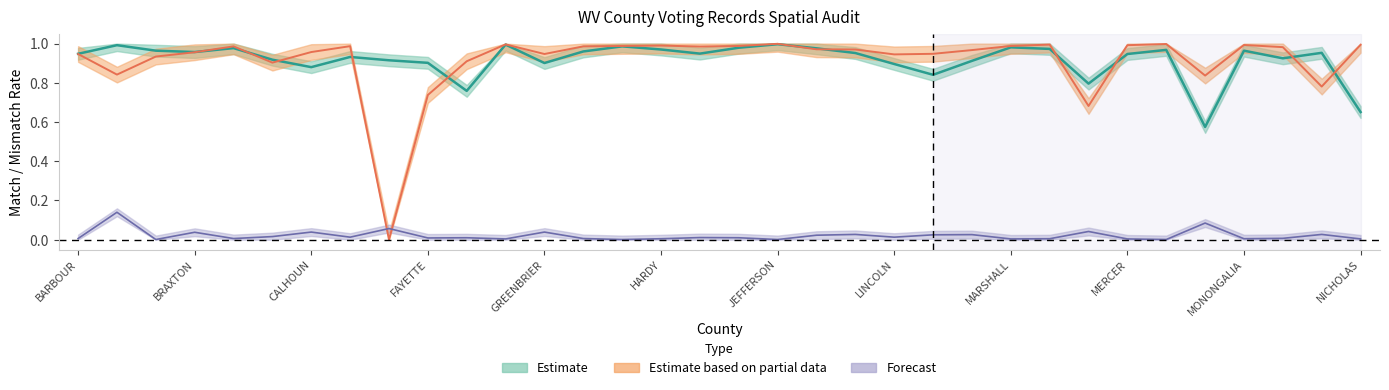

Is this an area chart (filled region under the line)?

No